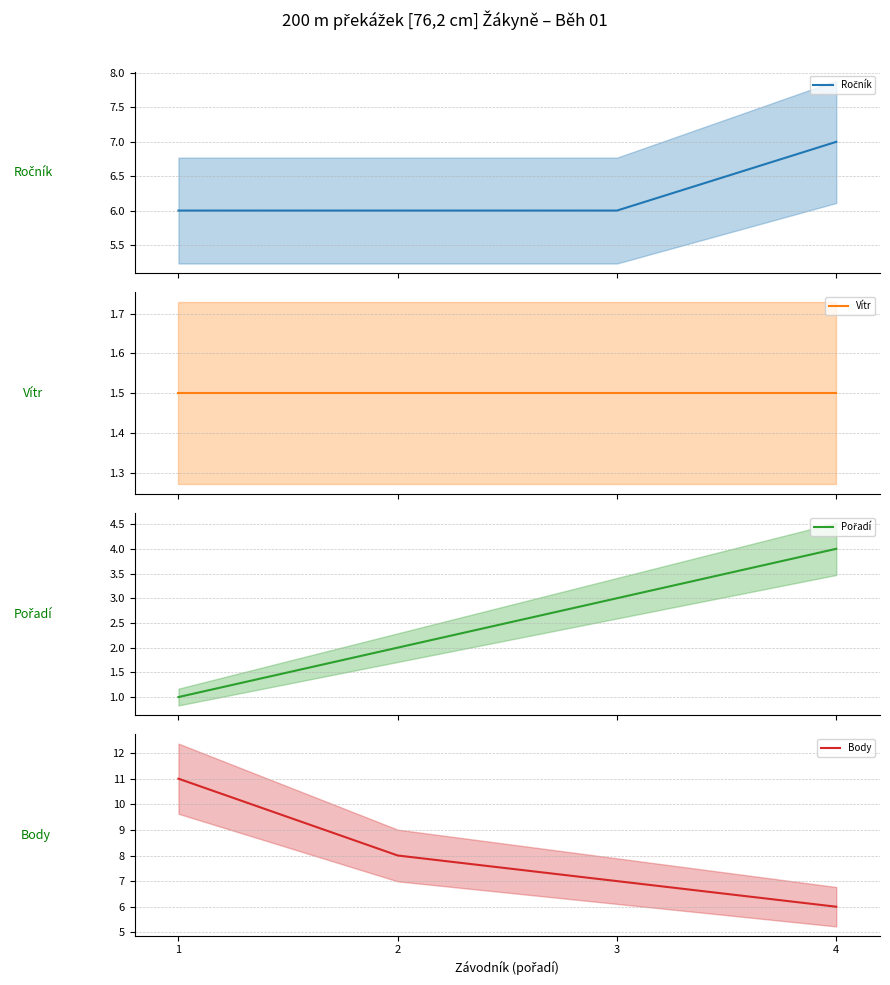

How many lines are shown in the chart?

4